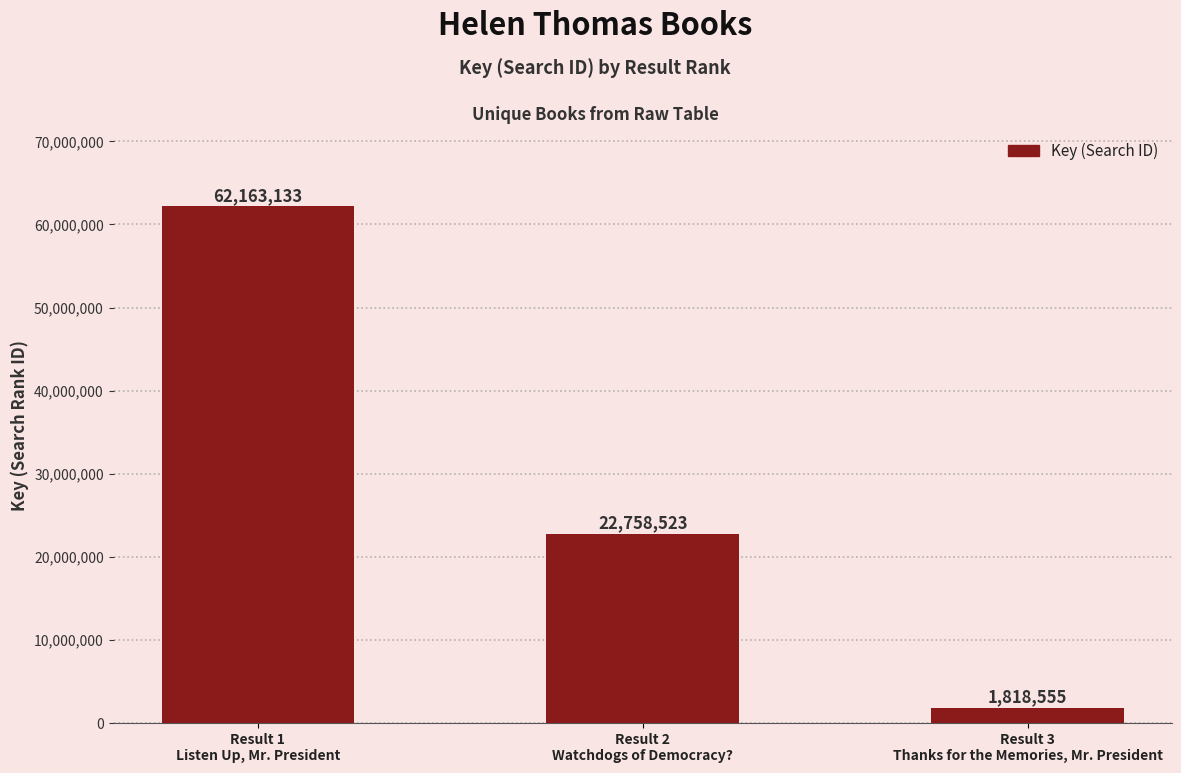

Reading left to right, what are all the values shown in this chart?

Result 1
Listen Up, Mr. President=62163133	Result 2
Watchdogs of Democracy?=22758523	Result 3
Thanks for the Memories, Mr. President=1818555